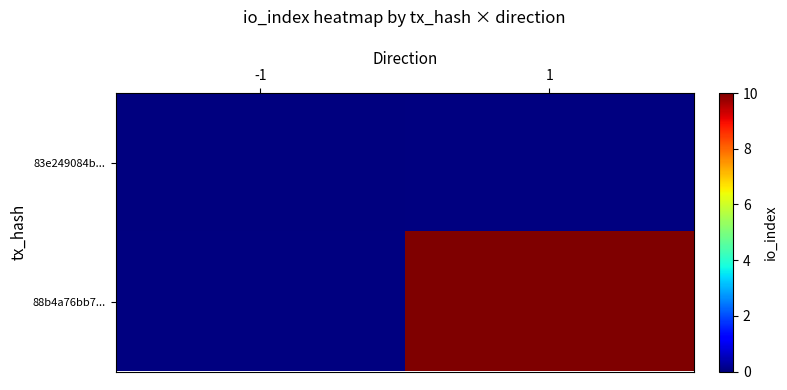

At how many categories does at least one series exceed 4?

1